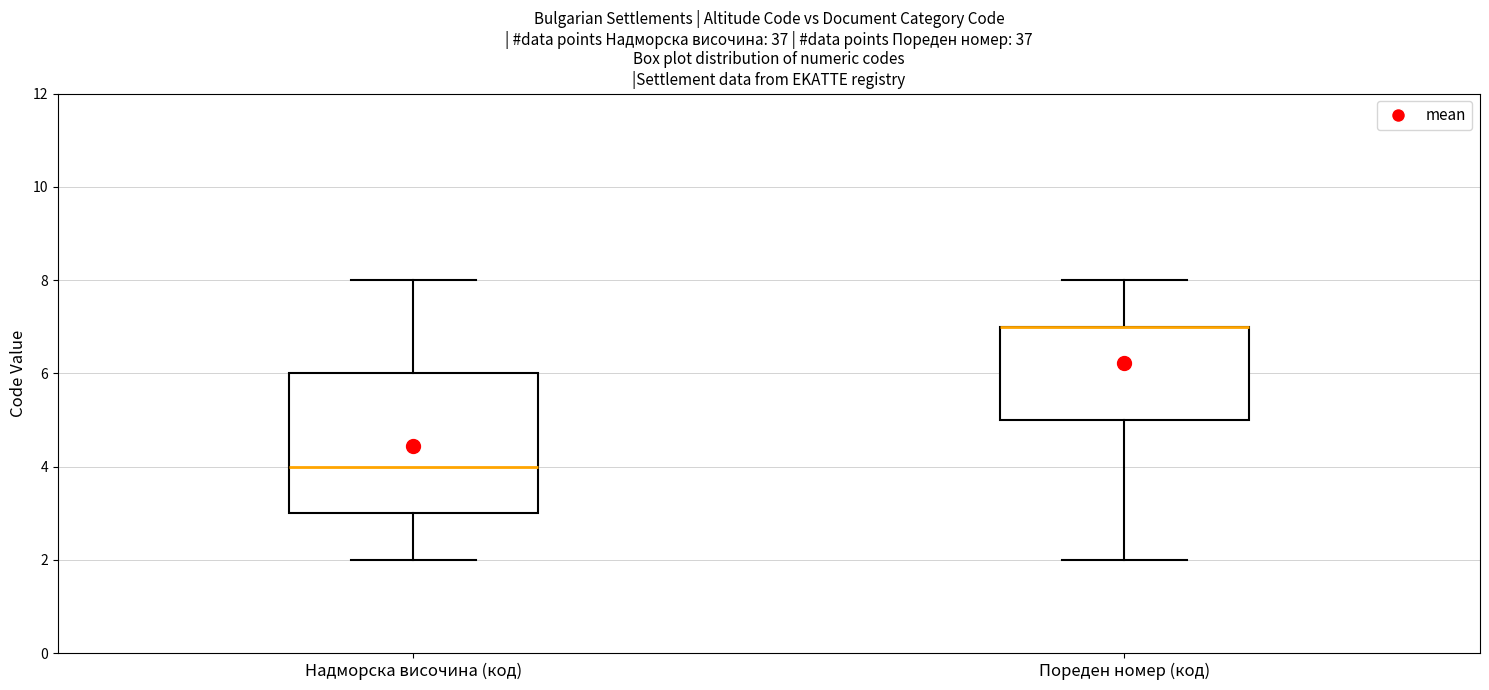

Where does the lower whisker of the box for Пореден номер (код) end on the y-axis? The values are not printed on the chart, so give them approximately, as read against the axis.

2